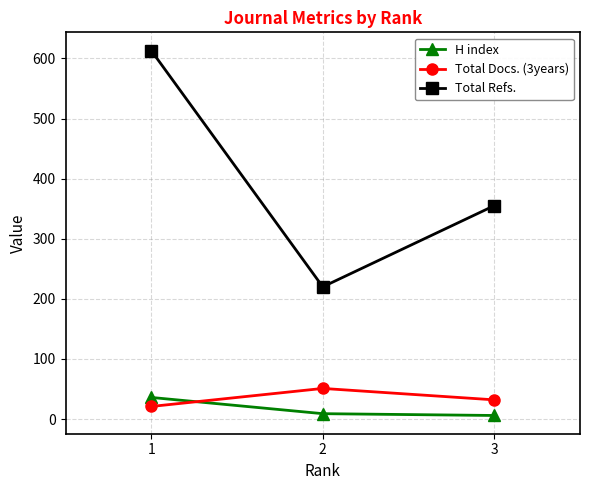

What is the smallest value displayed?

6